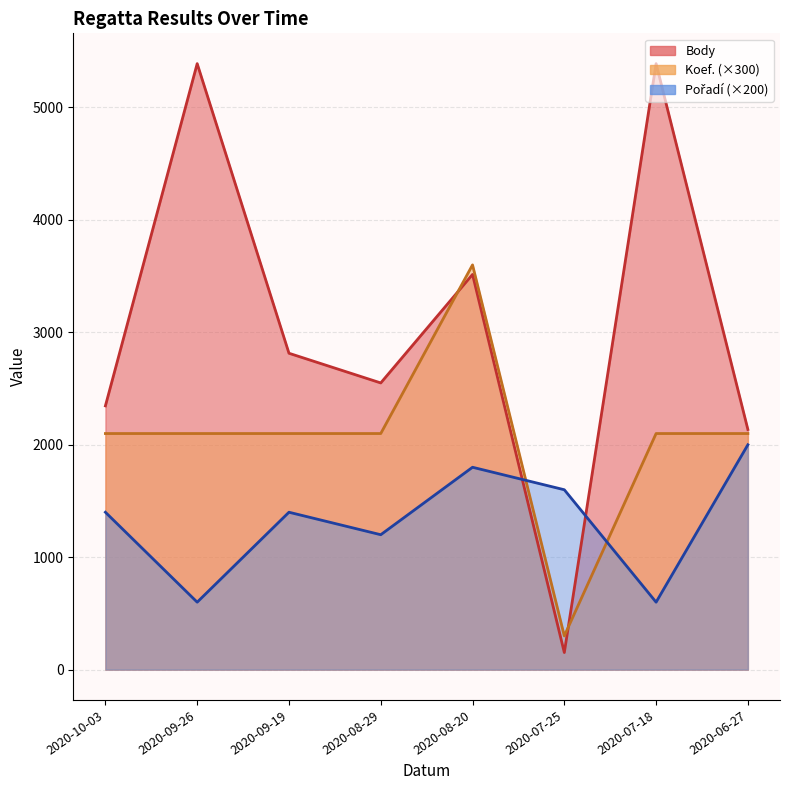

Which series ends up on top after the final intersection of Body and Pořadí?

Body